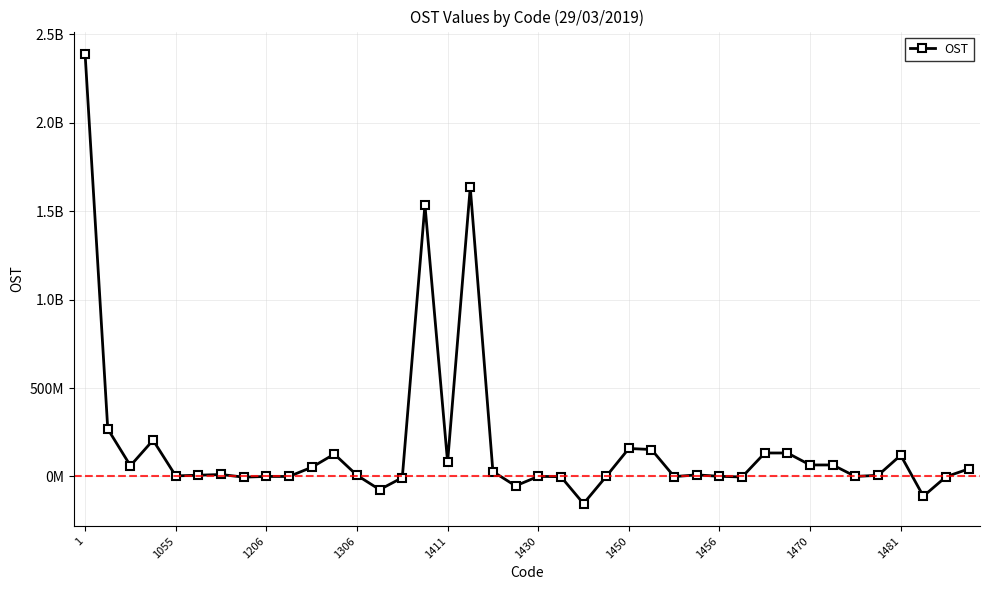

Is this an area chart (filled region under the line)?

No